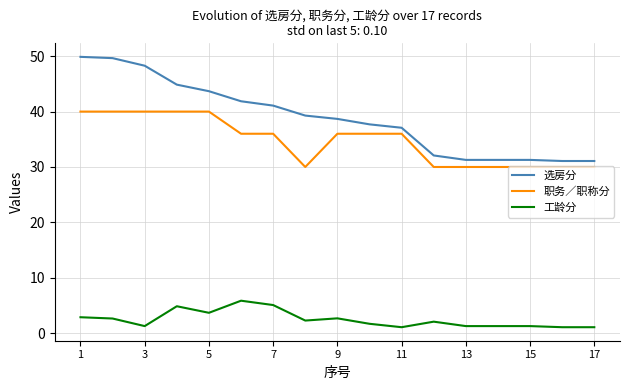

At how many categories does at least one series exceed 40?

7